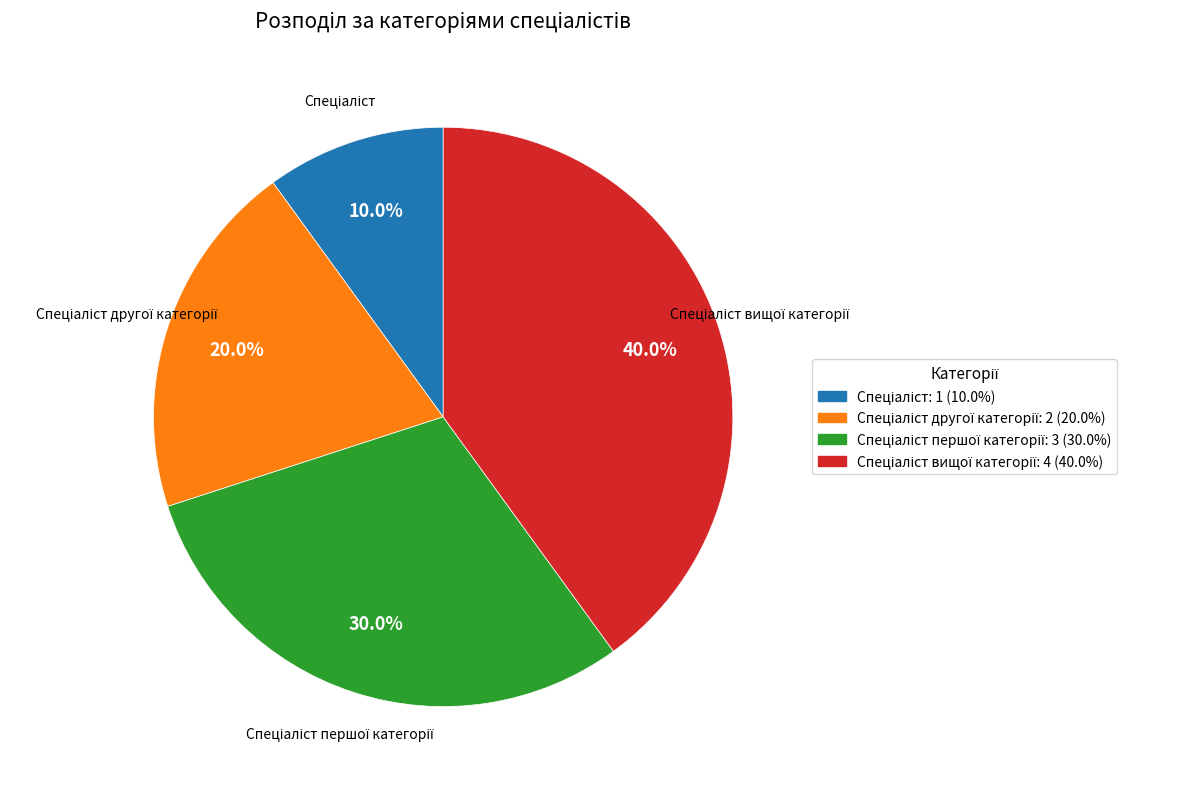

Is there a majority slice in this chart?

No